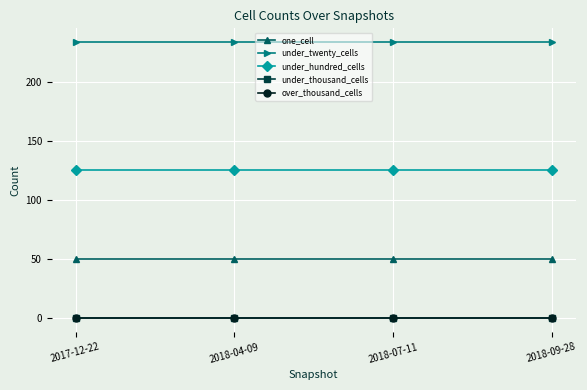

True or false: under_thousand_cells and one_cell cross at least once.

False